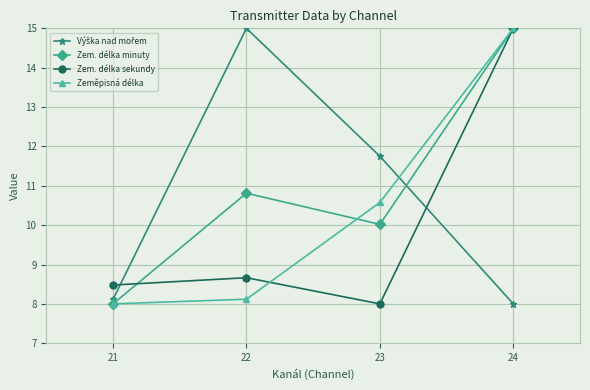

Between 23 and 24, which series saw the biggest shift?

Zem. délka sekundy